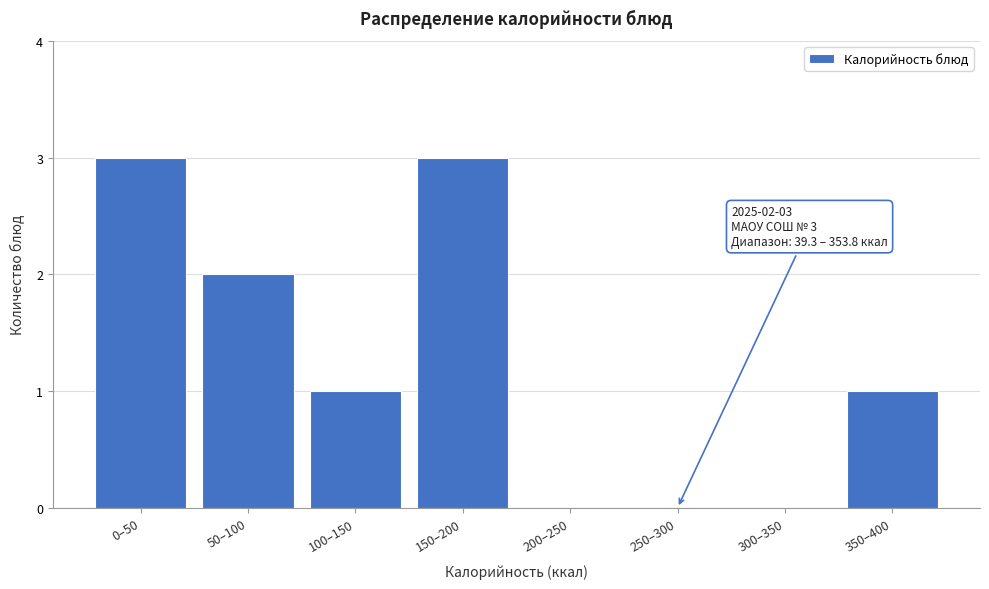

Reading left to right, what are all the values shown in this chart?

0–50=3	50–100=2	100–150=1	150–200=3	200–250=0	250–300=0	300–350=0	350–400=1